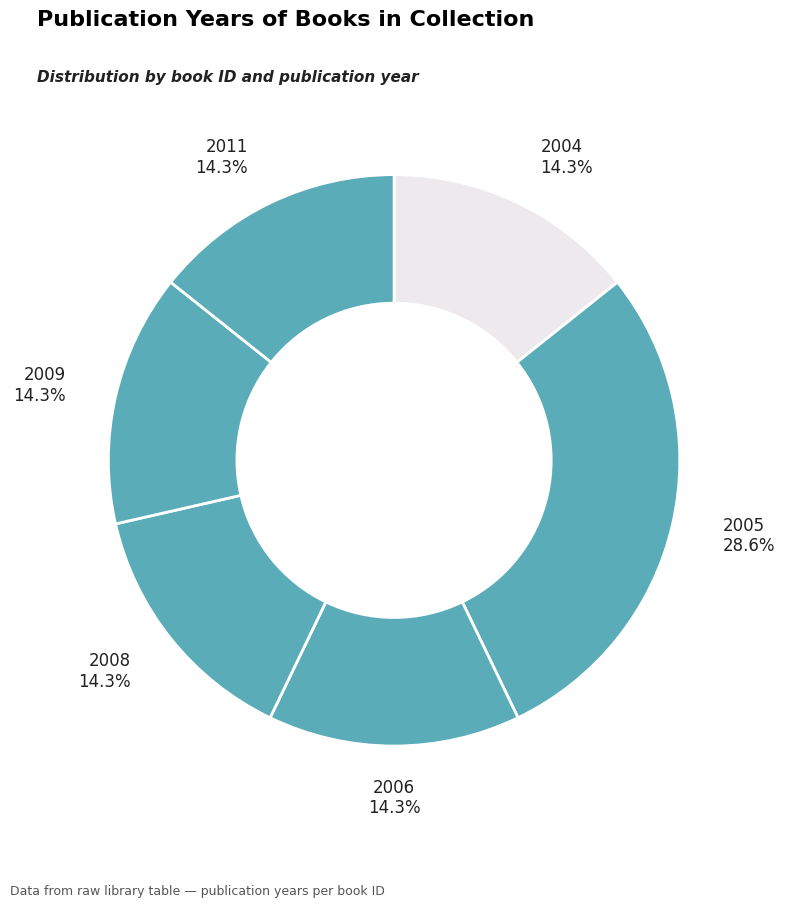

Does 2008 represent more than half of the total?

No